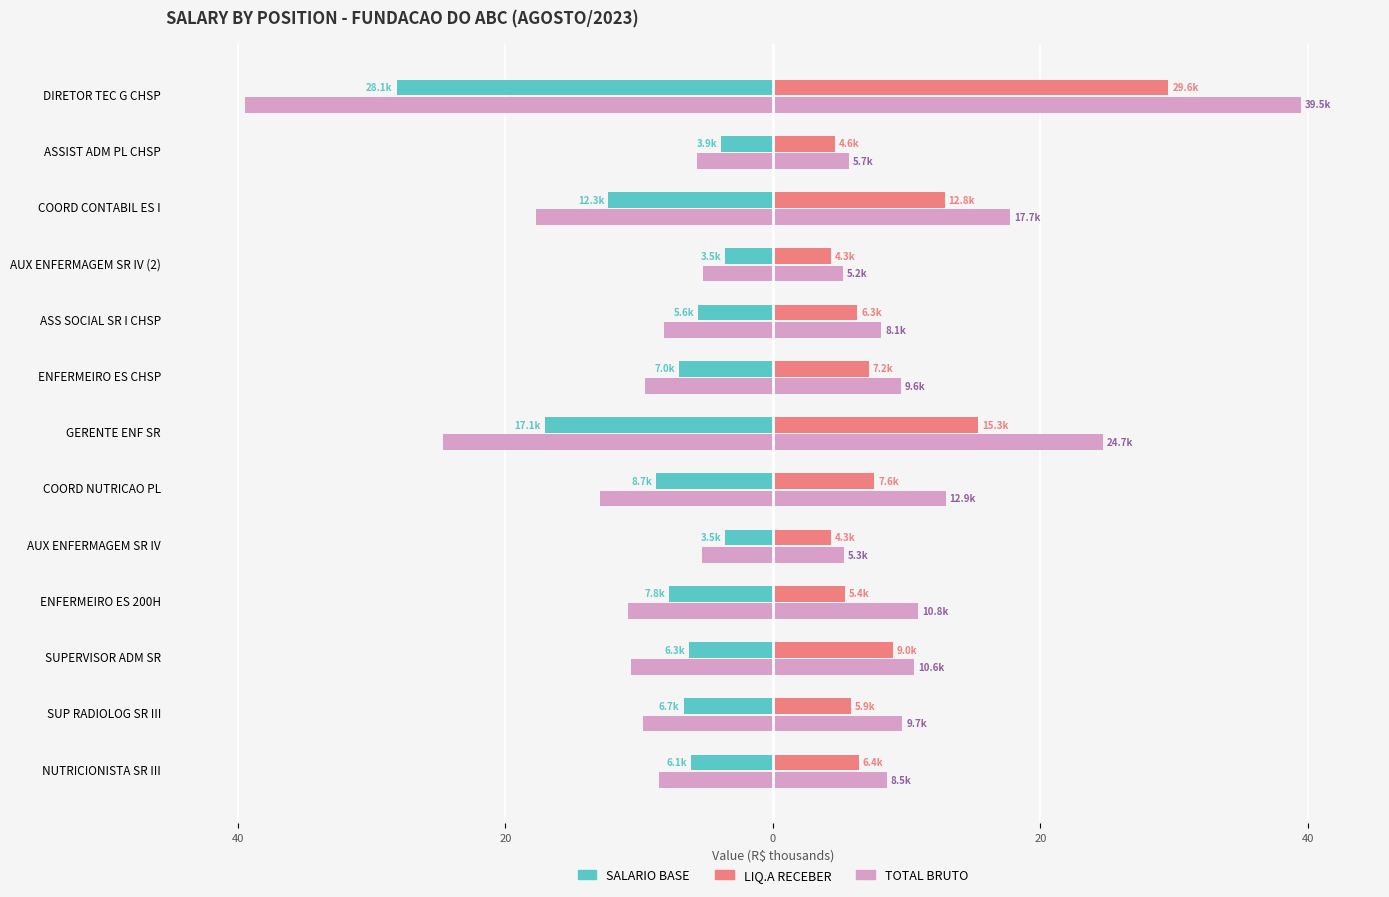

Between DIRETOR TEC G CHSP and AUX ENFERMAGEM SR IV (2), which is larger?

AUX ENFERMAGEM SR IV (2)